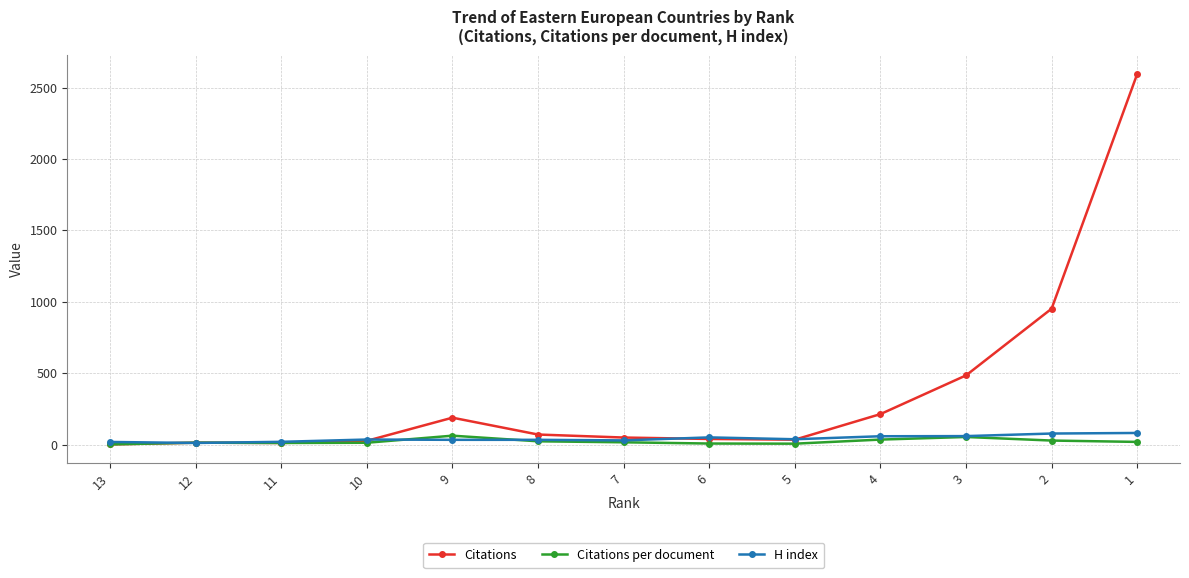

How many values in the Citations per document series exceed 16?

7